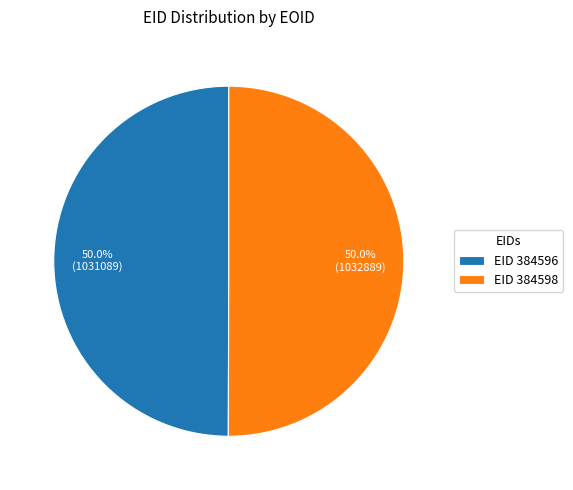

What is the total percentage of EID 384596 and EID 384598?

100.0%